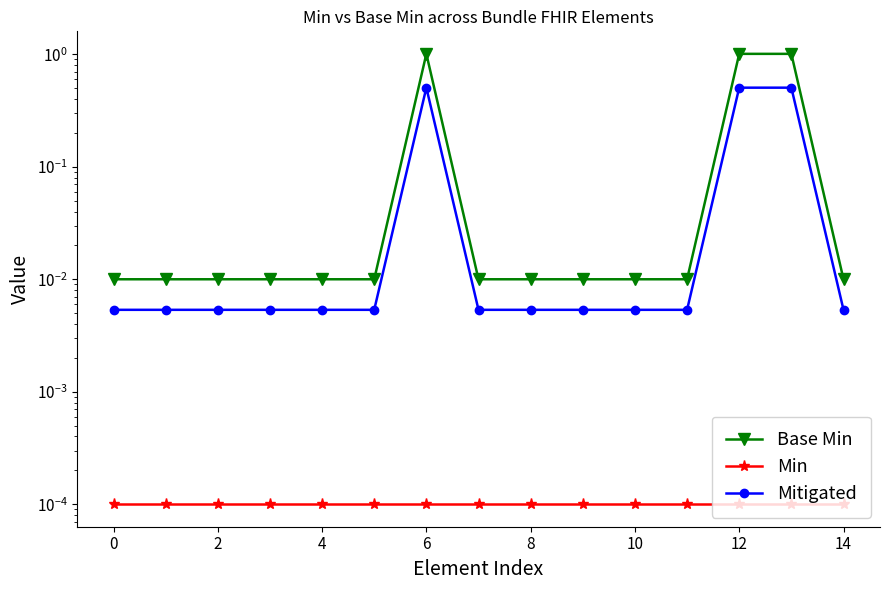

What is the label of the 4th point from the right?

11